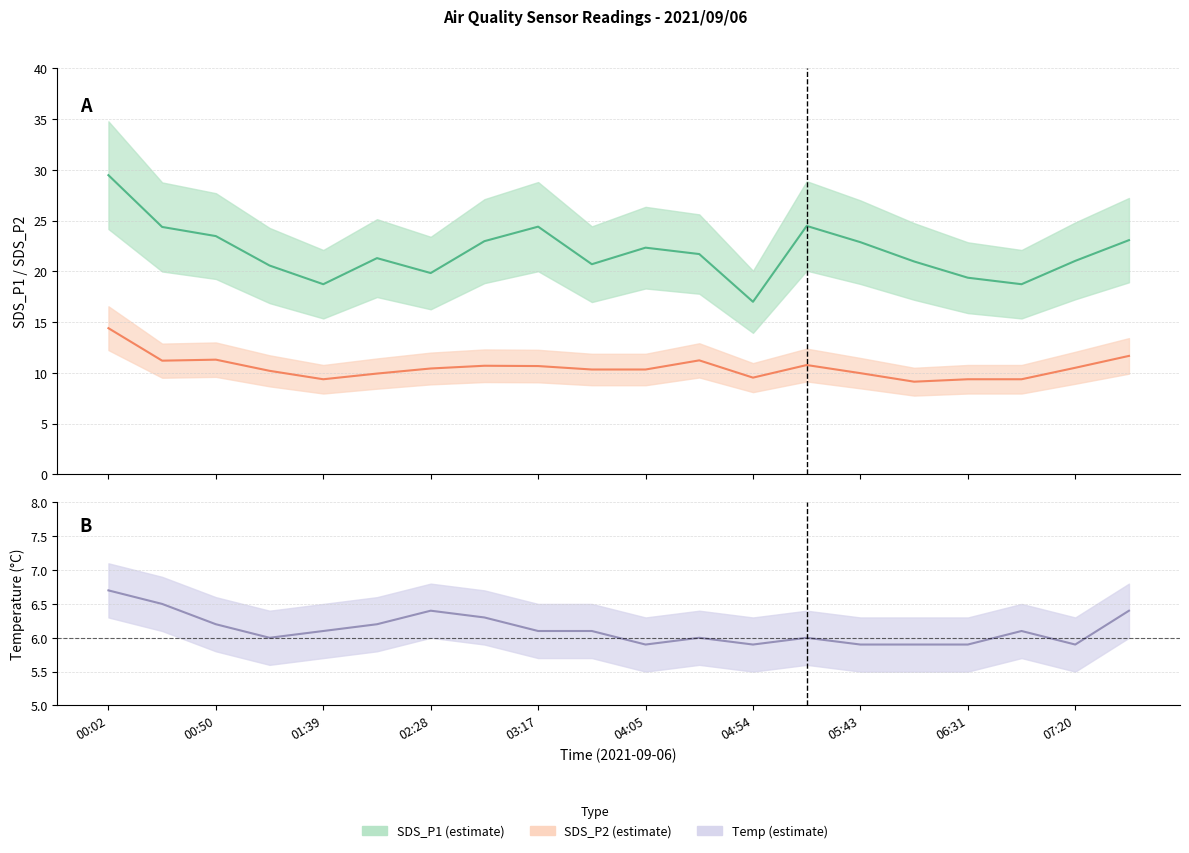

What are all the series names shown in the legend?

SDS_P1, SDS_P2, Temp